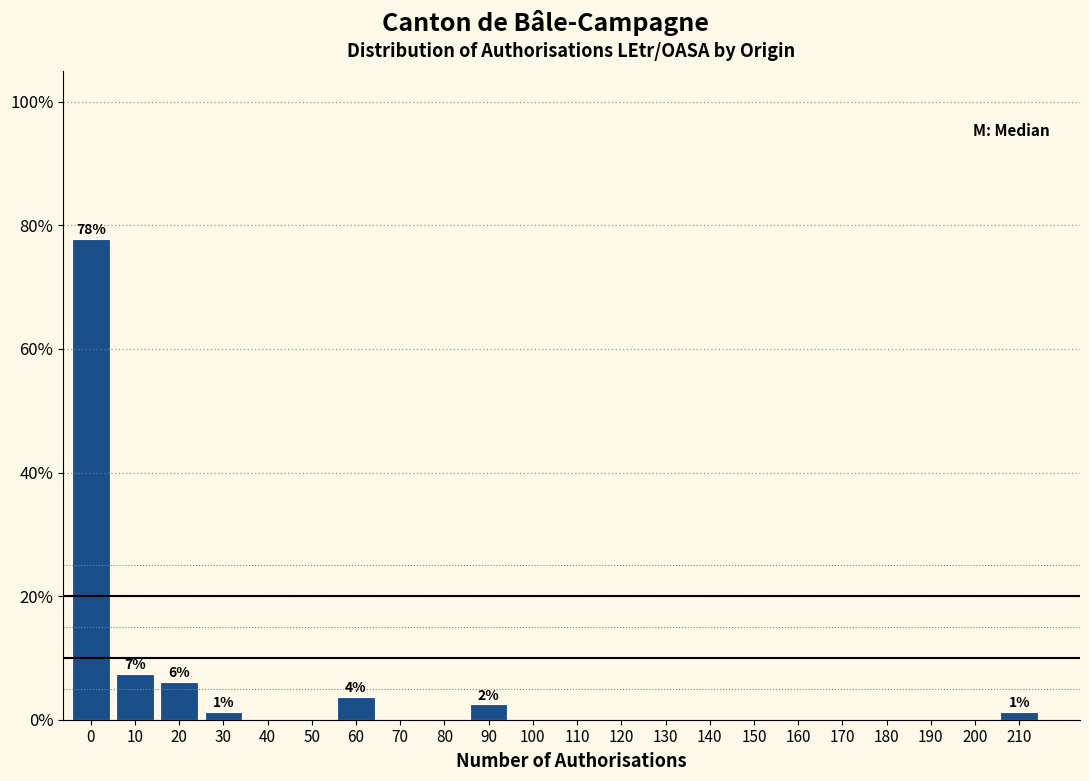

Reading right to left, extract all data points from this chart.

210=1.2	200=0.0	190=0.0	180=0.0	170=0.0	160=0.0	150=0.0	140=0.0	130=0.0	120=0.0	110=0.0	100=0.0	90=2.5	80=0.0	70=0.0	60=3.7	50=0.0	40=0.0	30=1.2	20=6.2	10=7.4	0=77.8